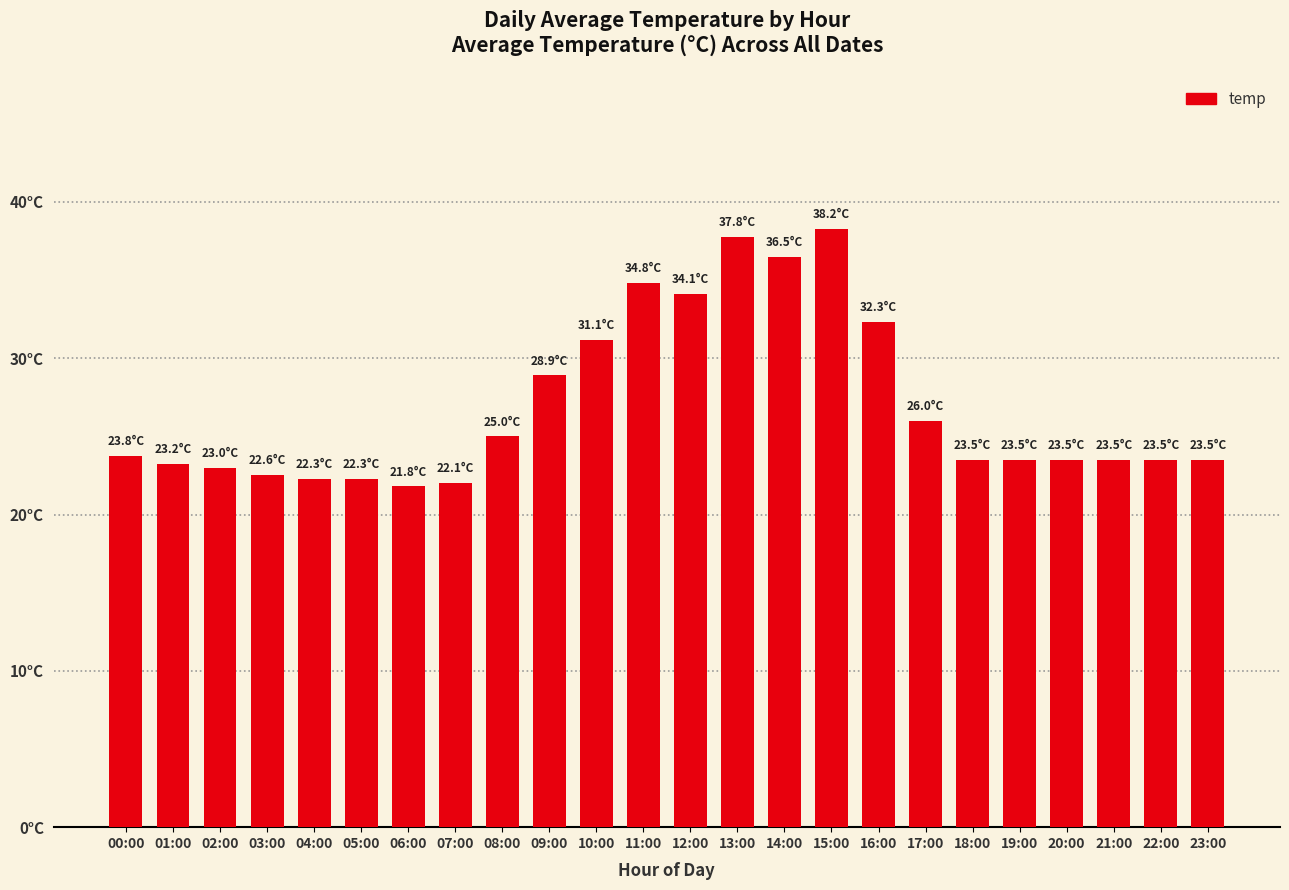

What is the minimum value shown in the chart?

21.8